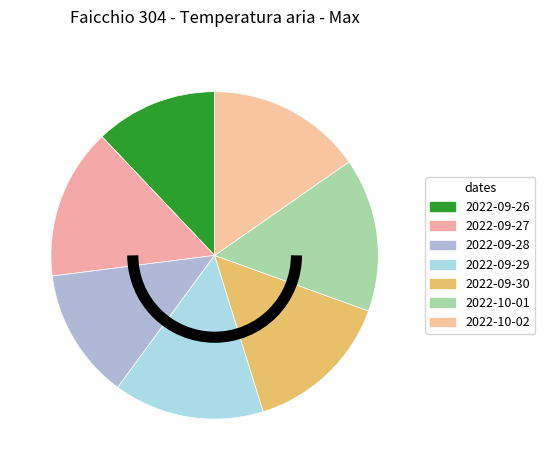

Count the number of slices in the pie.

7